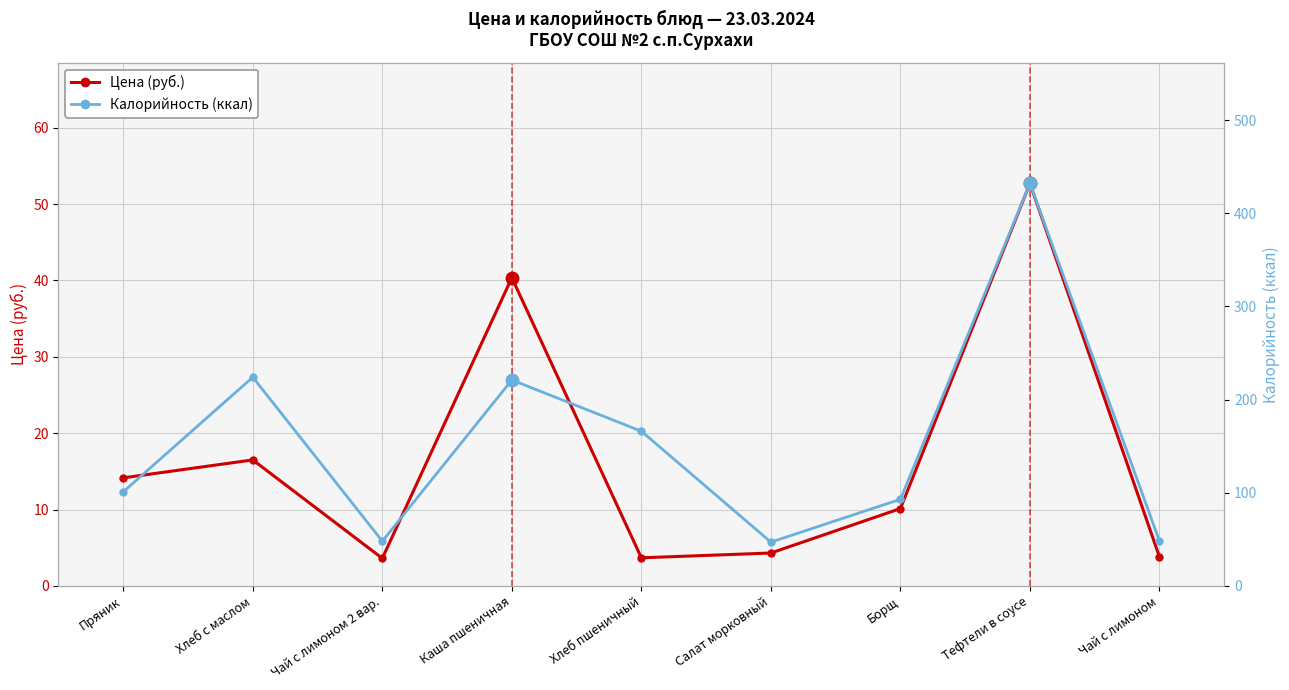

In Калорийность (ккал), how many points are lower than both neighbors (excluding endpoints)?

2